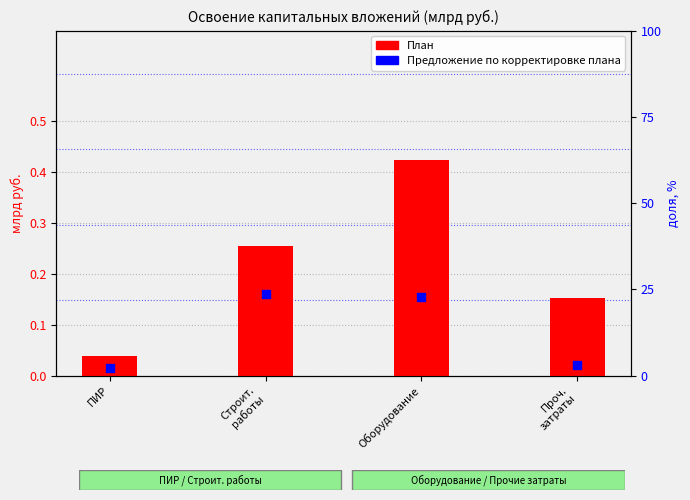

At how many categories does at least one series exceed 20?

2